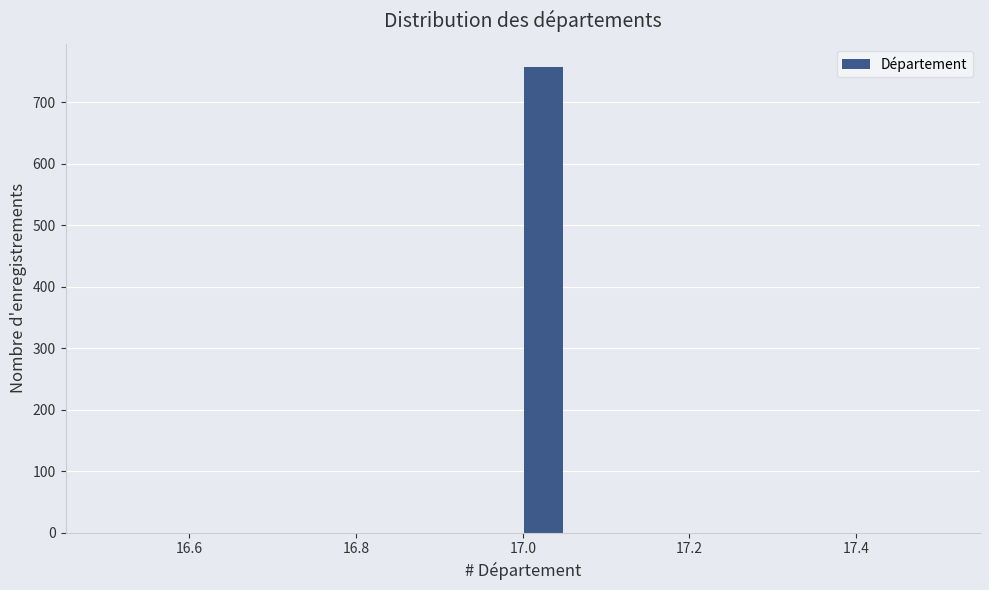

Read against the x-axis, roughly where is the centre of the tallest bar?

17.02